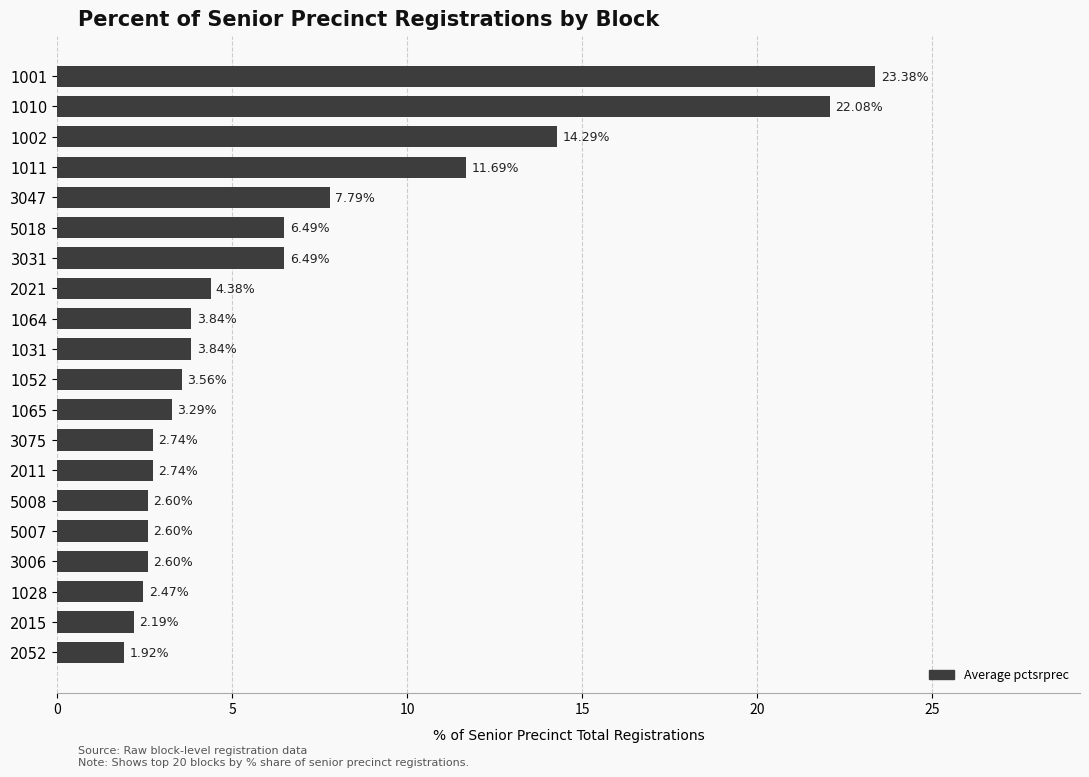

What is the sum of all values?

131.0